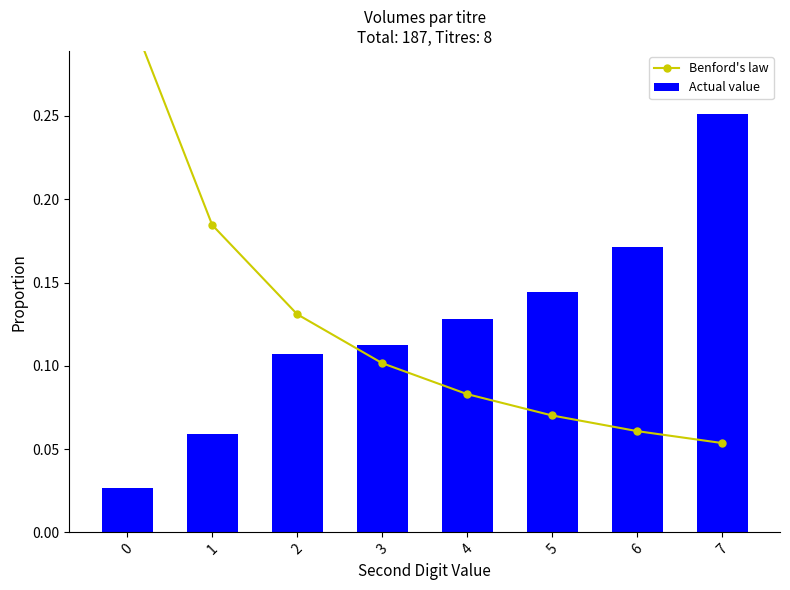

Rank the series by their average value, from highest to lowest.

Actual value, Benford's law